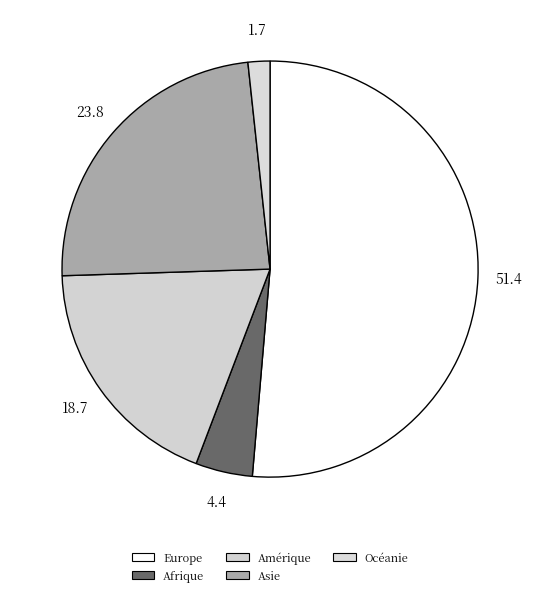

Which category has the biggest portion of the pie?

Europe